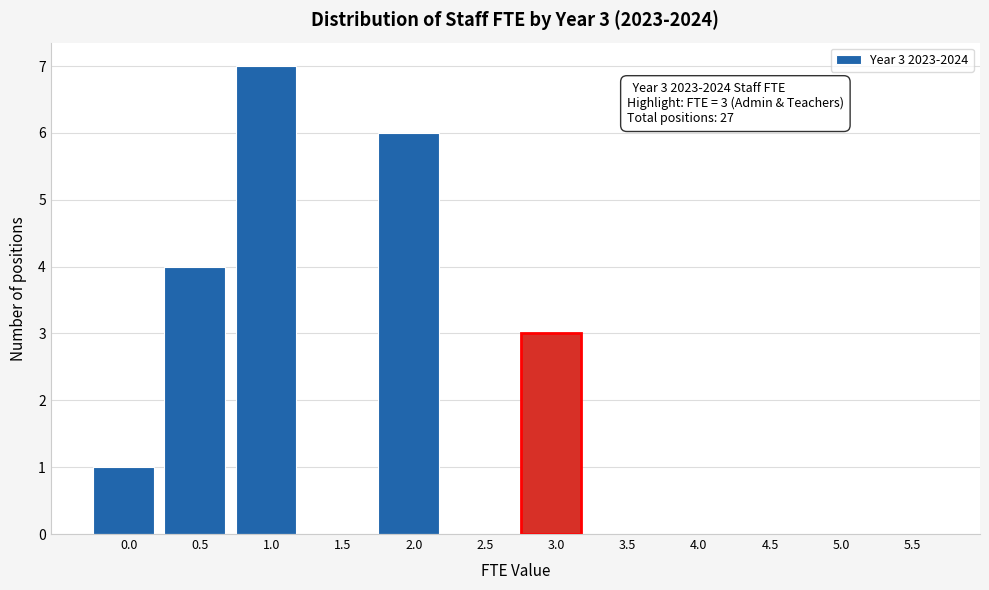

Reading left to right, list all the values displayed in this chart.

0.0=1	0.5=4	1.0=7	1.5=0	2.0=6	2.5=0	3.0=3	3.5=0	4.0=0	4.5=0	5.0=0	5.5=0